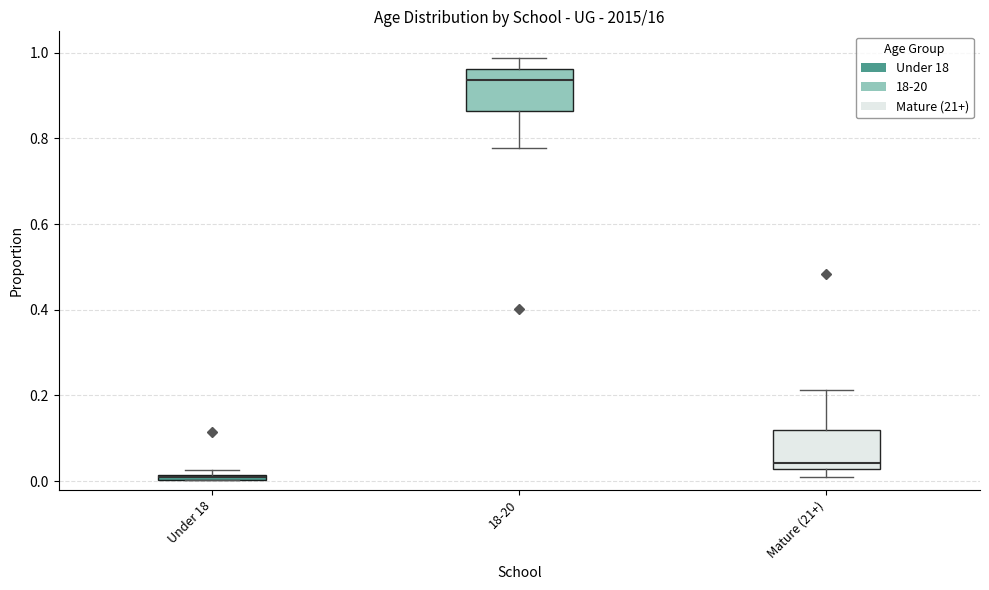

Where is the lower edge of the box for Under 18 on the y-axis? The values are not printed on the chart, so give them approximately, as read against the axis.

0.00